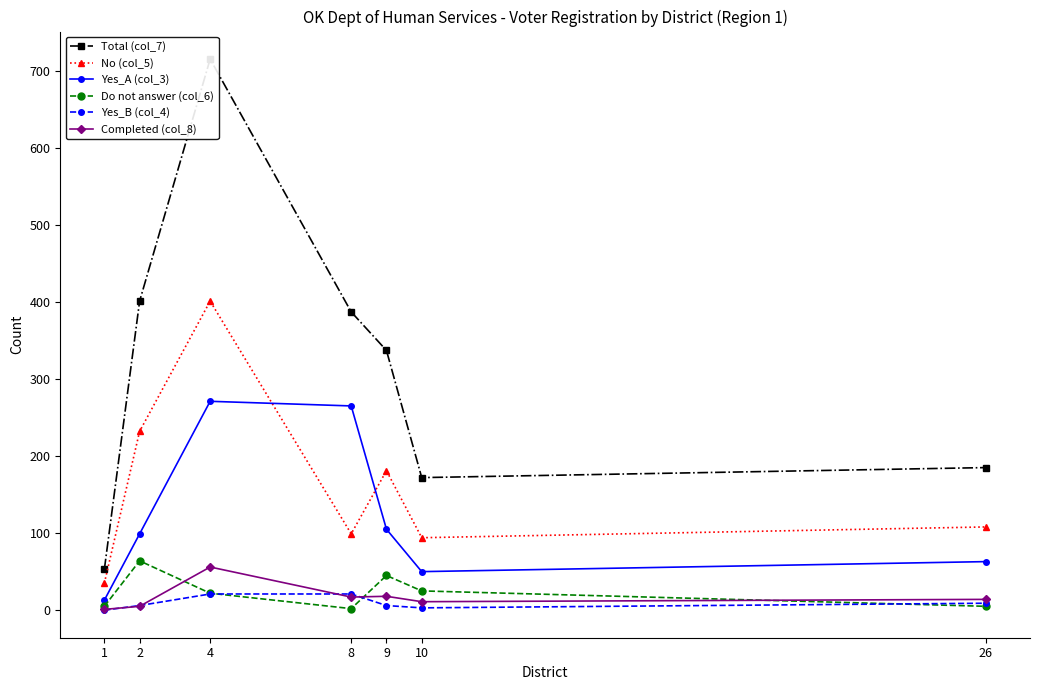

Which series changed the most between 2 and 26?

Total (col_7)